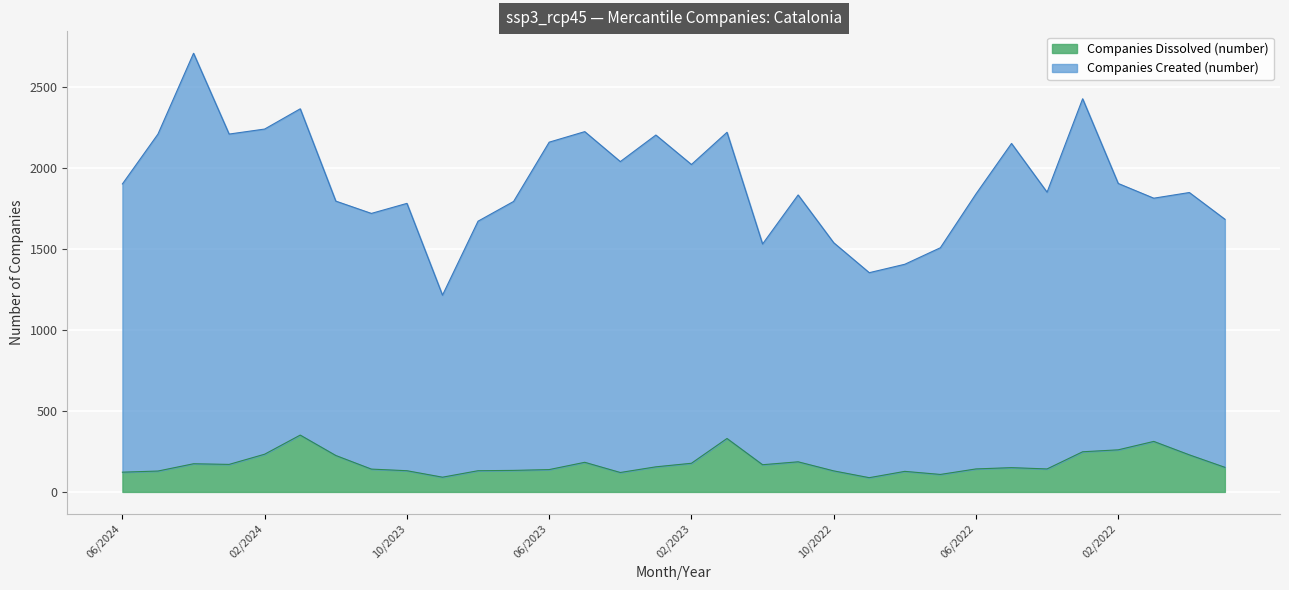

List the series in order of their peak value, highest first.

Companies Created (number), Companies Dissolved (number)